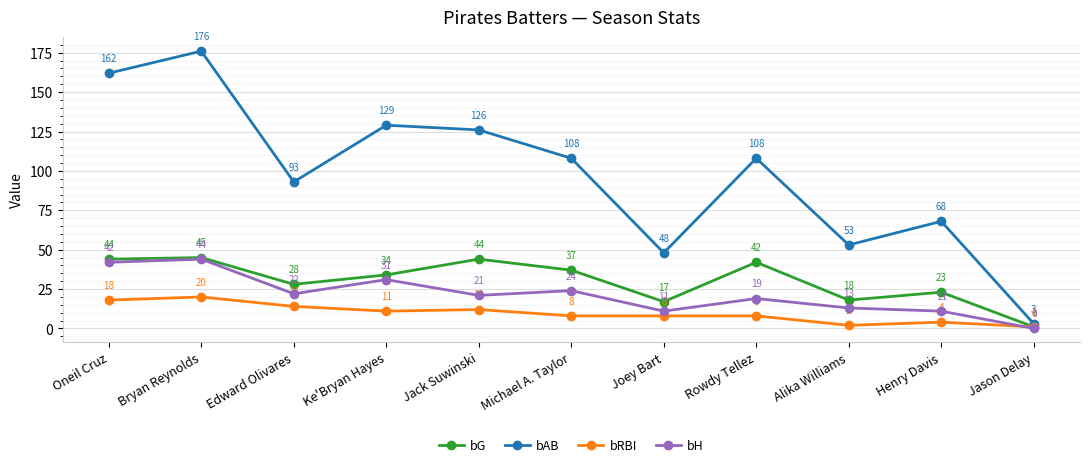

Which label corresponds to the largest value in the chart?

Bryan Reynolds